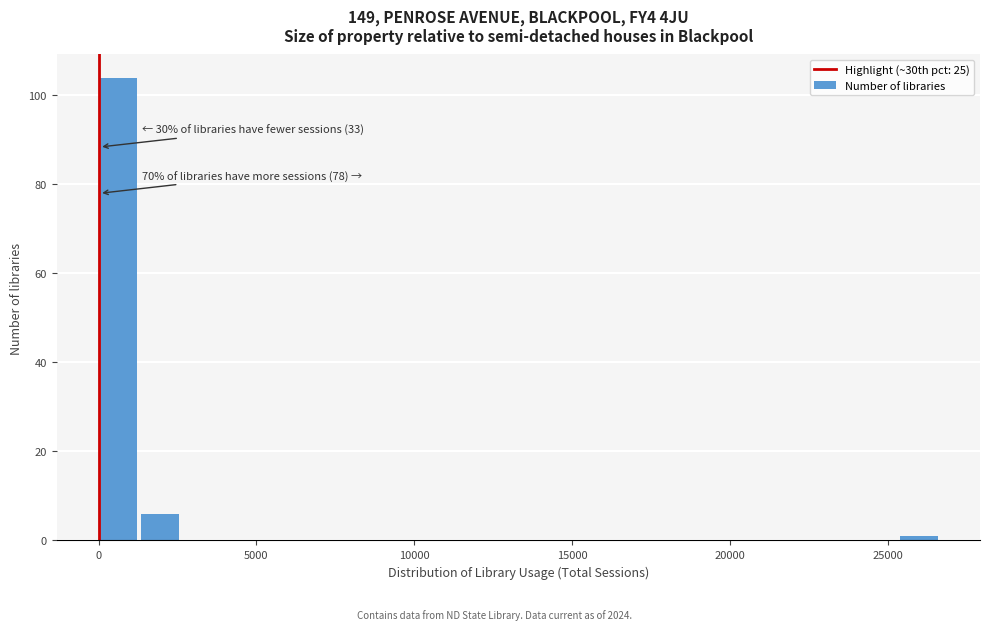

Around what value on the x-axis is the tallest bar? Give the approximate position of its centre, as read against the axis.

500